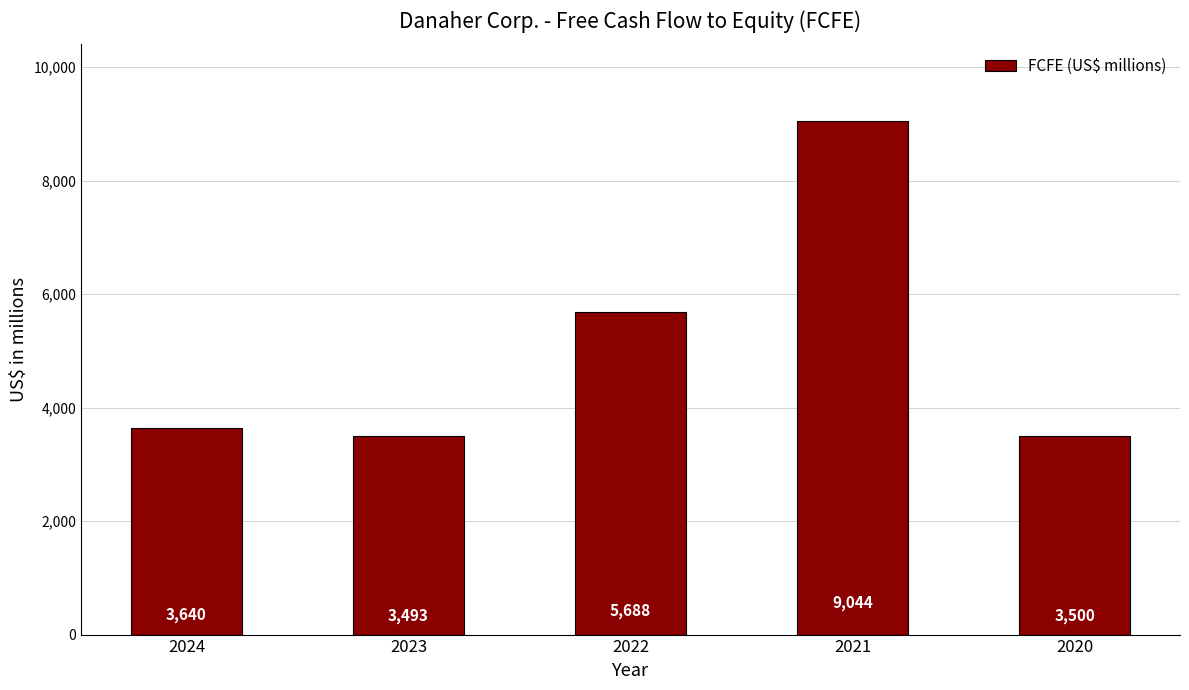

What is the value of the 5th bar from the left?

3500